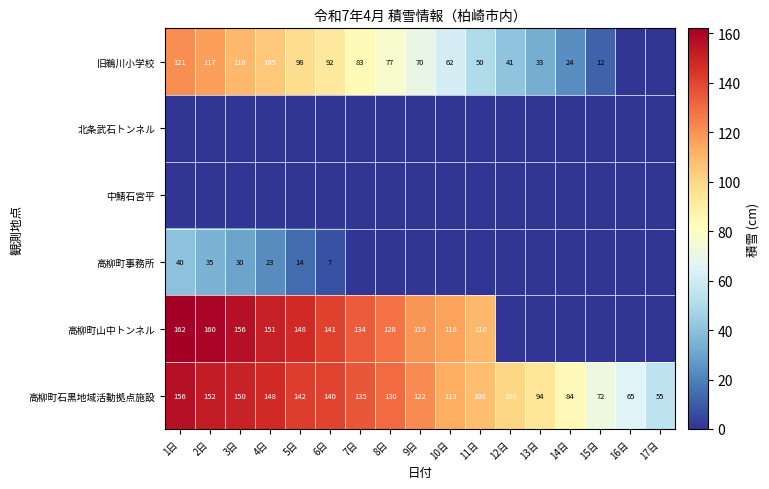

True or false: 旧鵜川小学校 has a value of 14 at 14日.

False